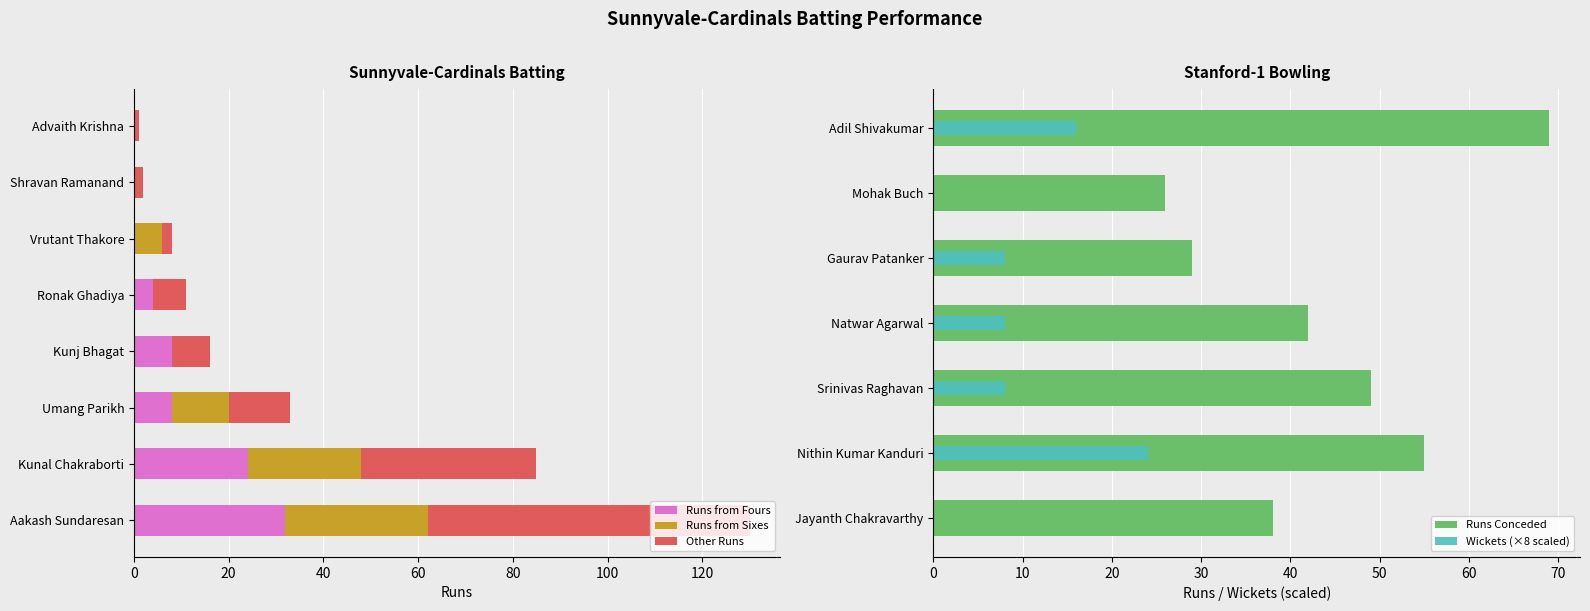

At which label does Runs from Fours reach its peak?

Aakash Sundaresan